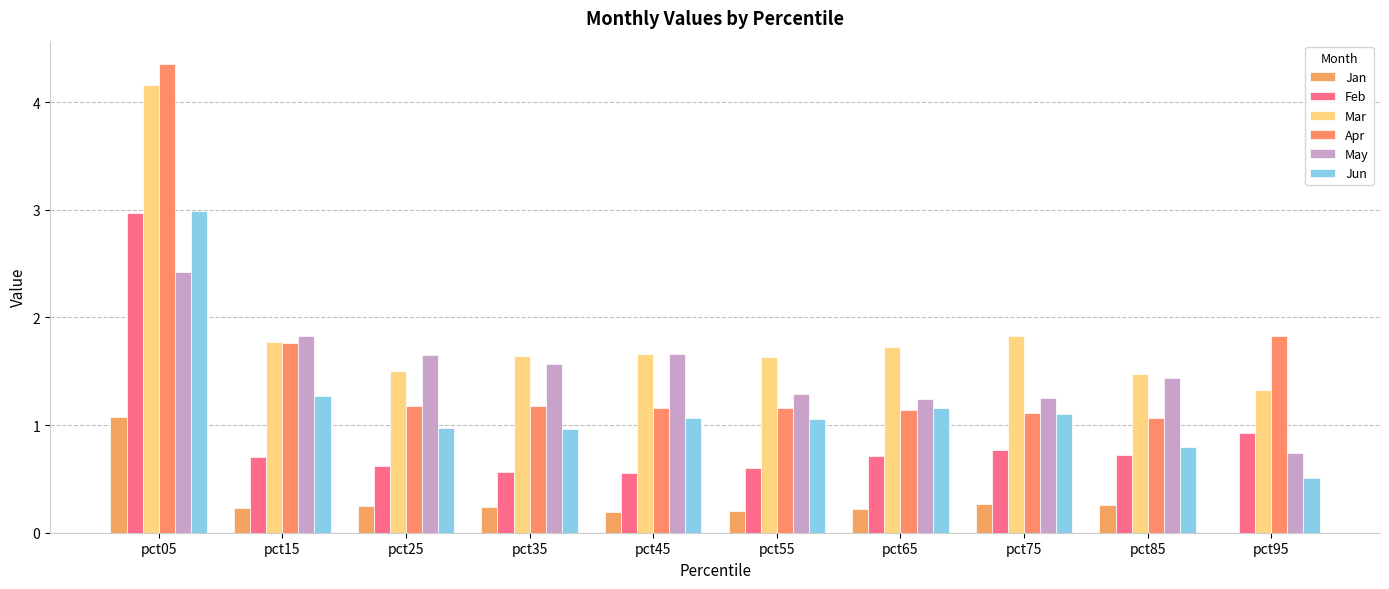

Which has a higher value, pct55 or pct45?

pct55